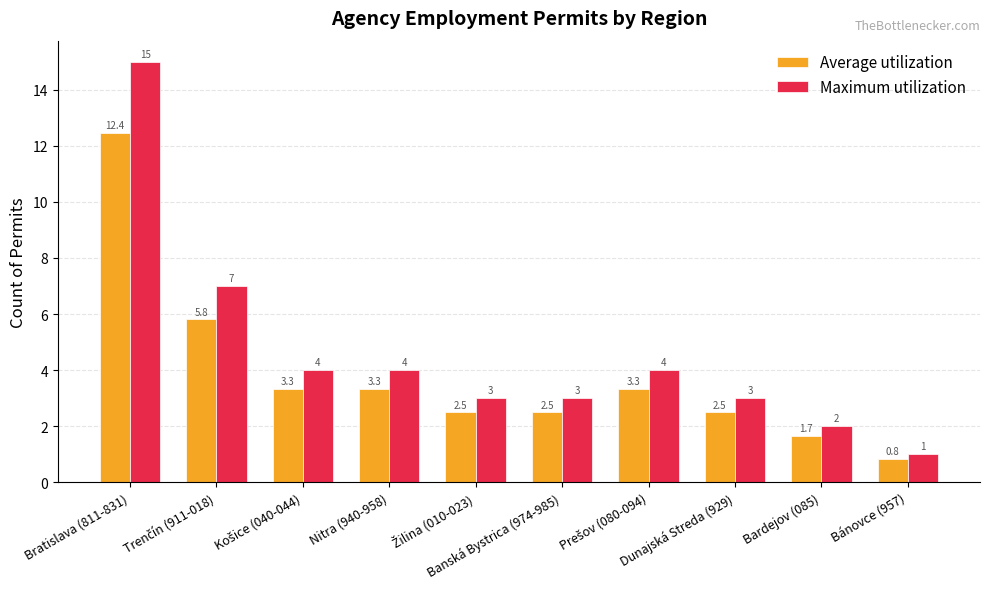

Rank the series by their average value, from lowest to highest.

Average utilization, Maximum utilization